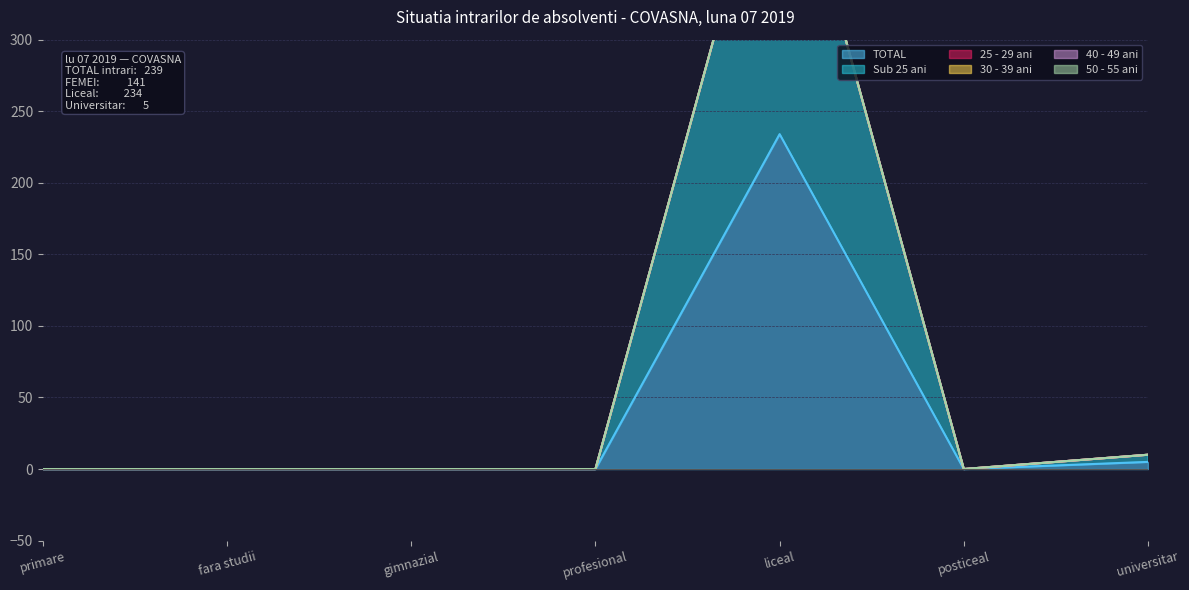

True or false: TOTAL has a value of 0 at fara studii.

True